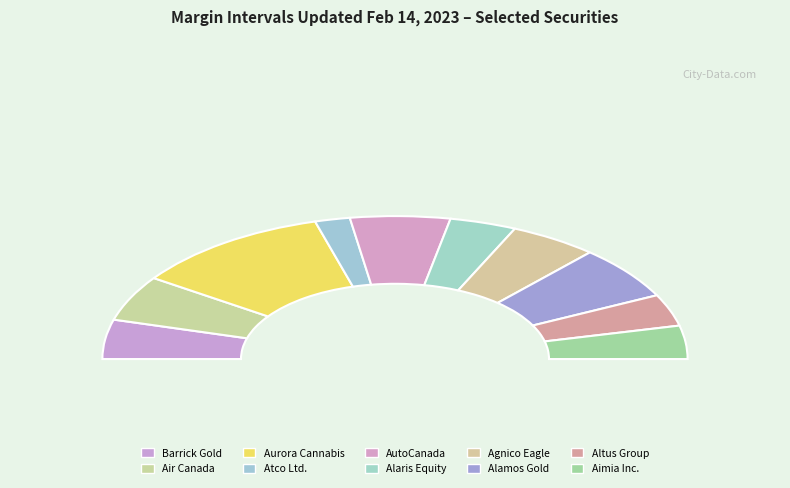

To the nearest percent, what percentage of the pie is AutoCanada?

11%